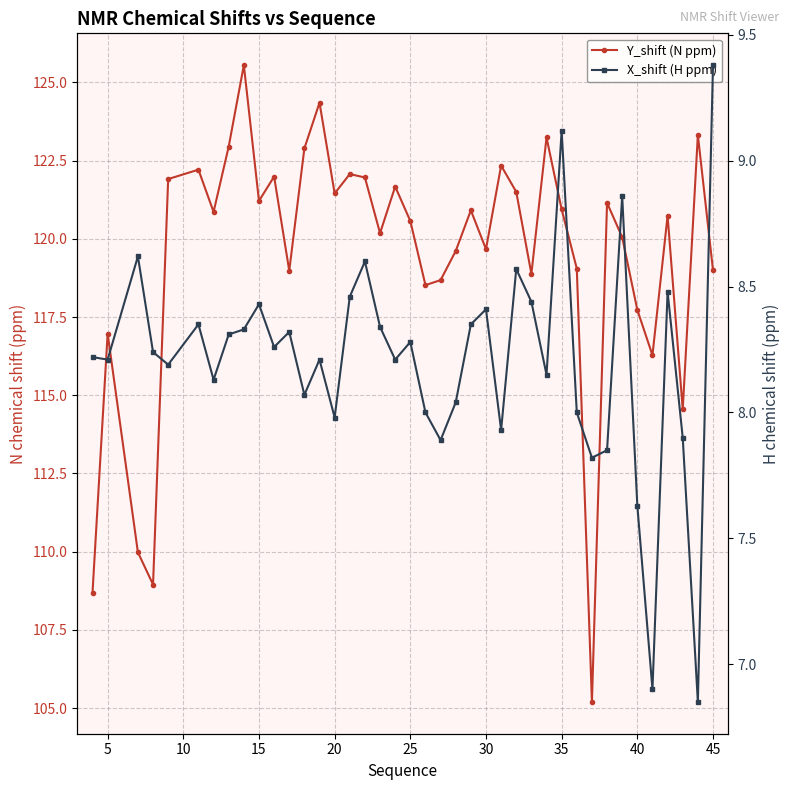

What are all the series names shown in the legend?

Y_shift (N ppm), X_shift (H ppm)